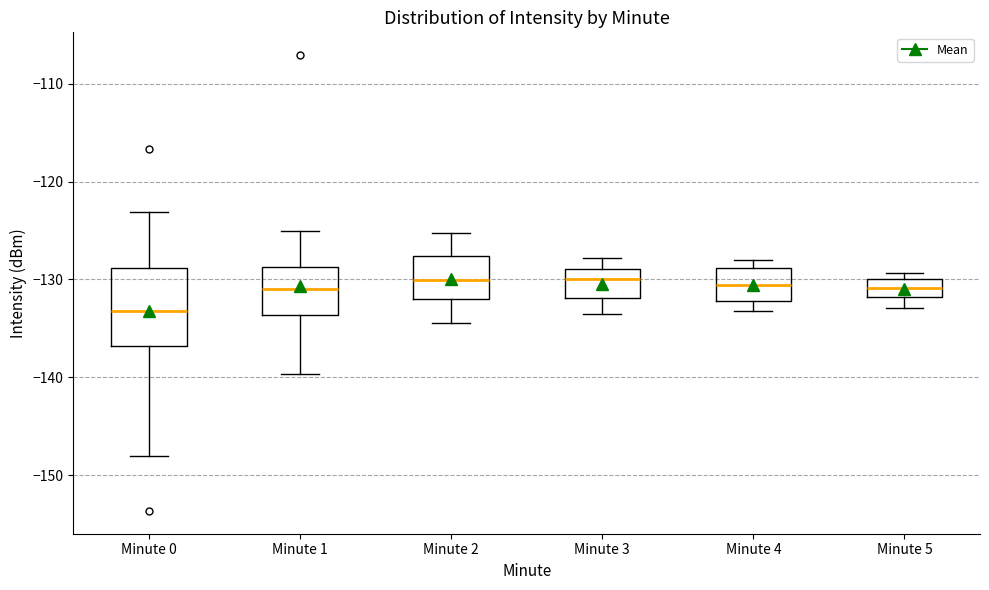

Reading left to right, transcribe this box plot: for each box, give where its median line is, the range the box spans, and where its two whiskers end, as read against the y-axis. The values are not printed on the chart, so give them approximately, as read against the axis.

Minute 0: median -133, box -137 to -129, whiskers -148 to -123
Minute 1: median -131, box -134 to -129, whiskers -140 to -125
Minute 2: median -130, box -132 to -128, whiskers -134 to -125
Minute 3: median -130, box -132 to -129, whiskers -133 to -128
Minute 4: median -131, box -132 to -129, whiskers -133 to -128
Minute 5: median -131, box -132 to -130, whiskers -133 to -129